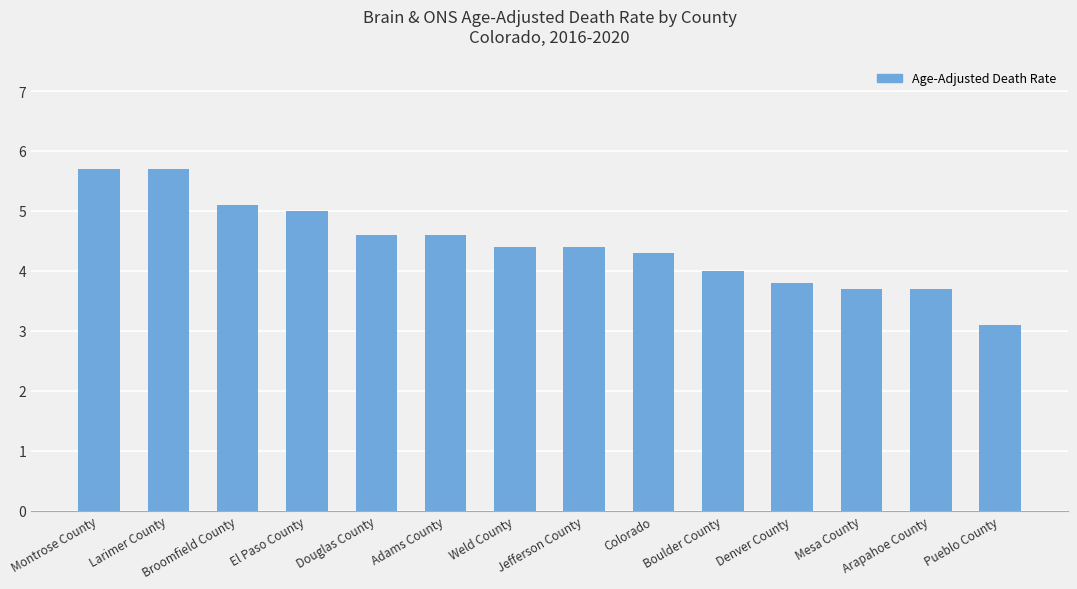

What value does the data have at Mesa County?

3.7